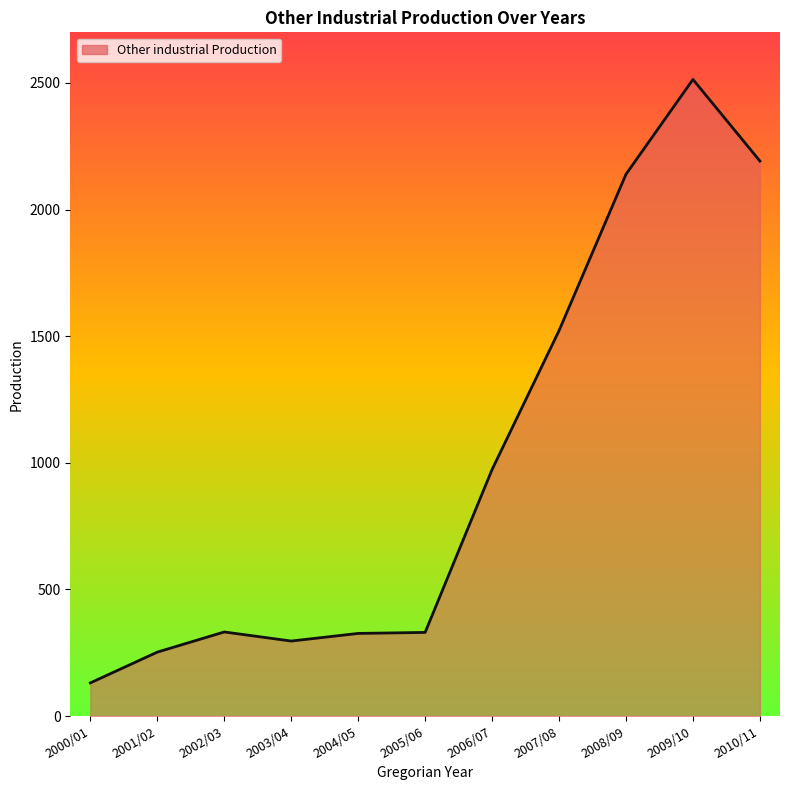

What is the sum of the values at 2007/08 and 2004/05?

1848.3